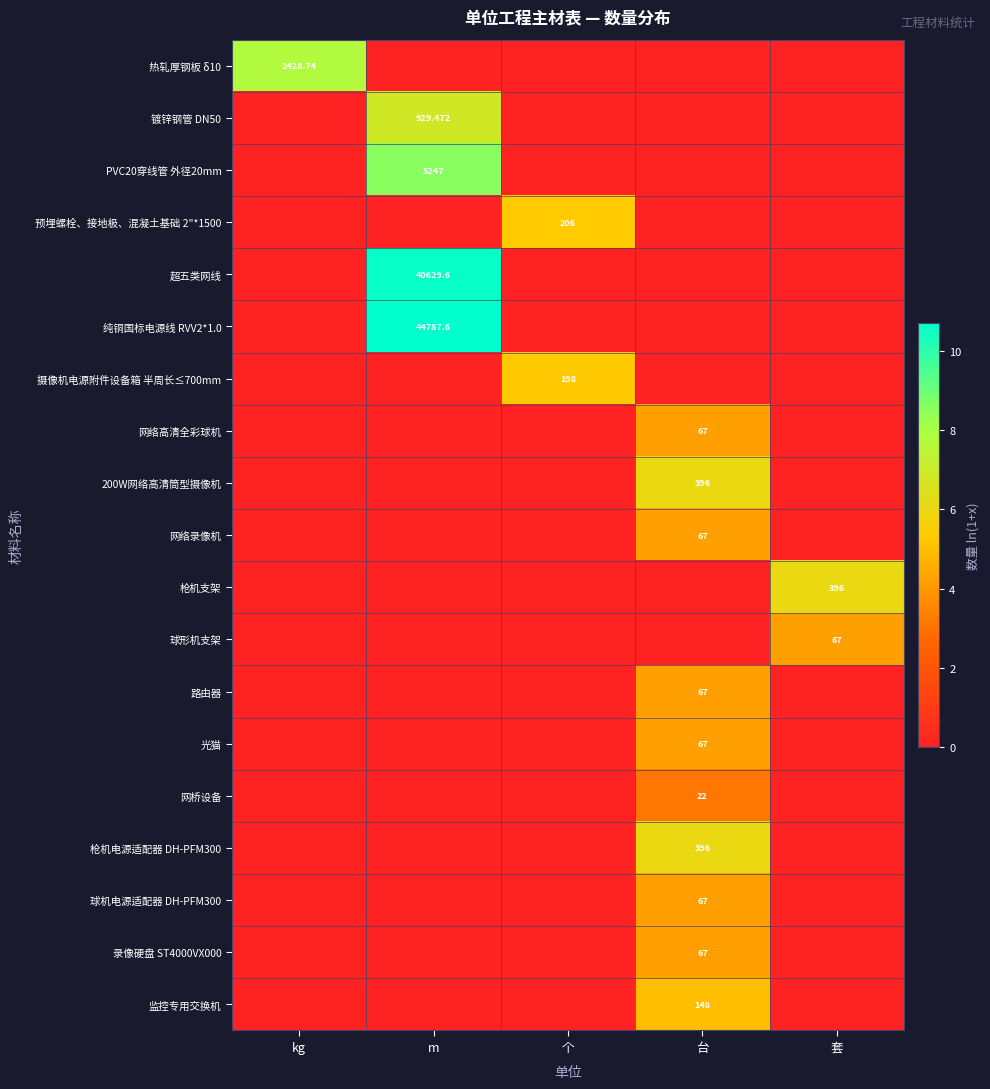

How many data points does each series have?

5